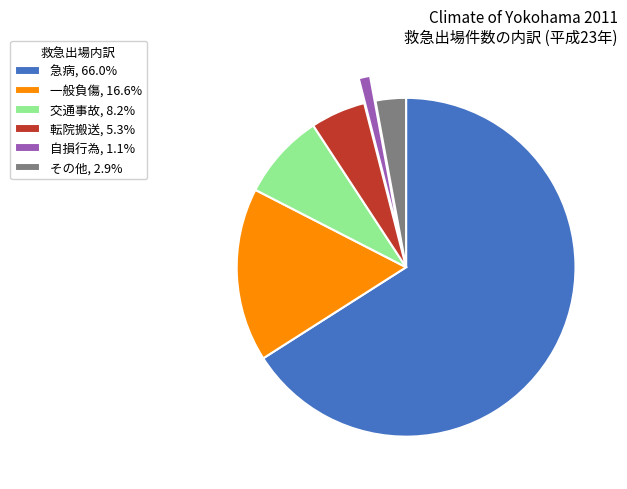

Combined, do 転院搬送, 5.3% and 一般負傷, 16.6% account for over 50%?

No